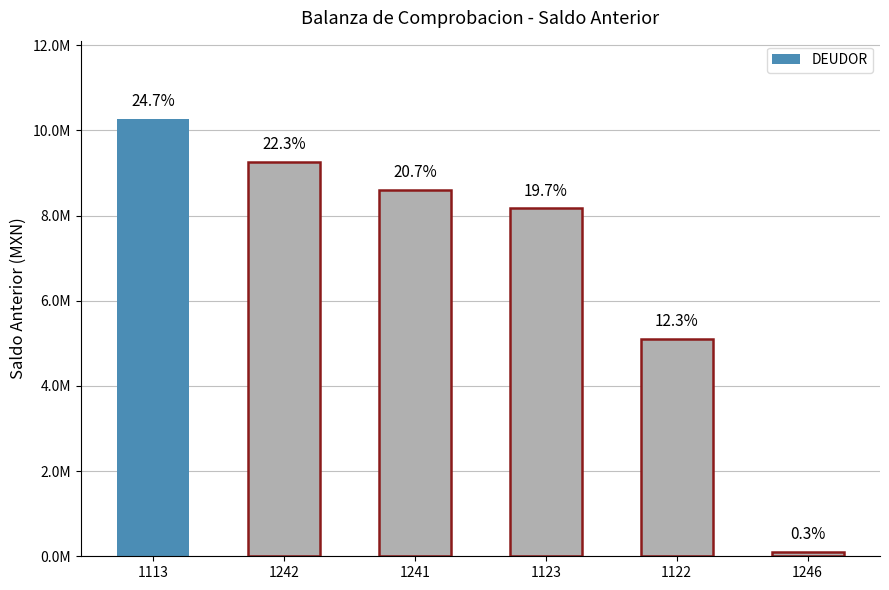

Are the bars horizontal?

No